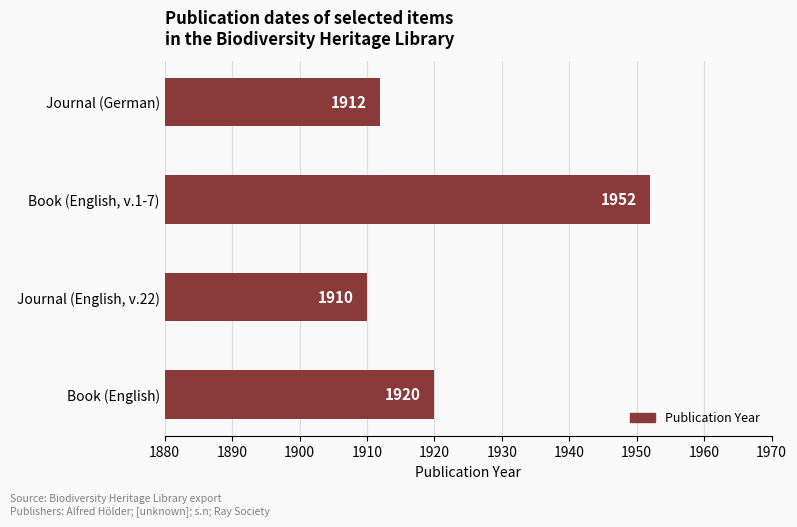

What is the maximum value shown in the chart?

1952